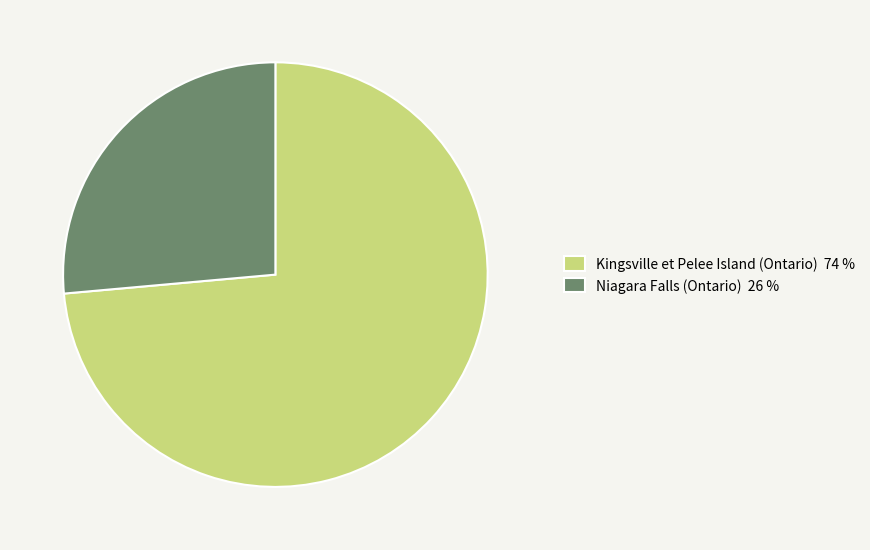

Is the sum of Niagara Falls (Ontario) and Kingsville et Pelee Island (Ontario) greater than half?

Yes